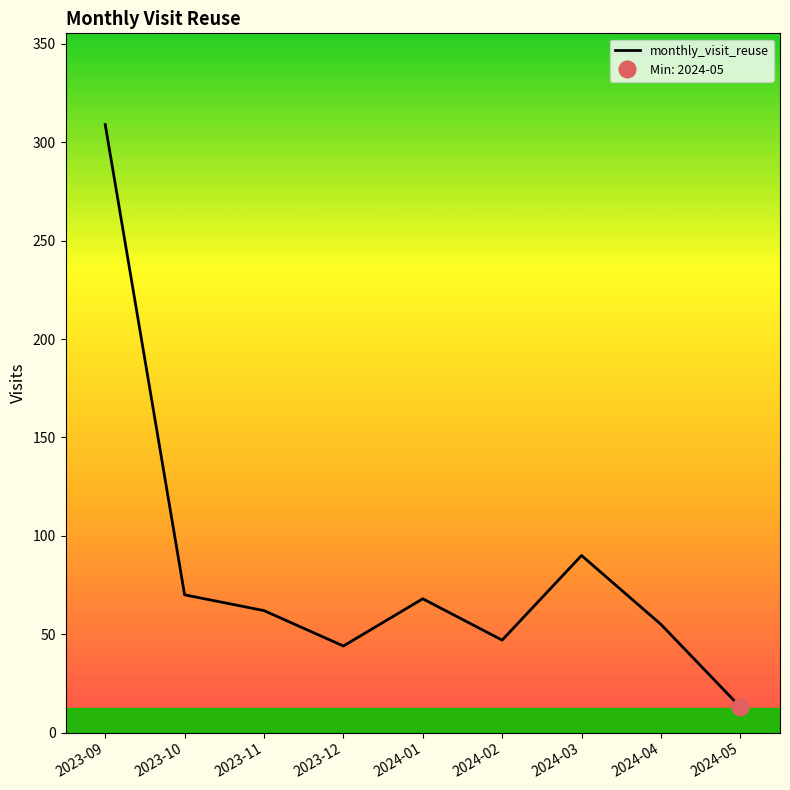

What position from the right is 2024-05?

1